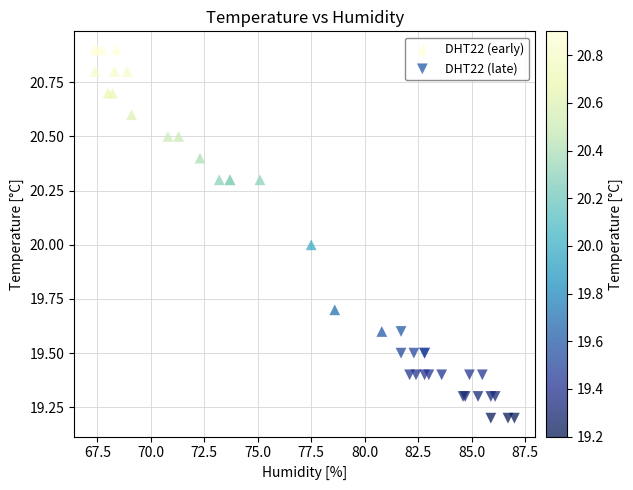

Which series reaches the minimum Y coordinate?

DHT22 (late)